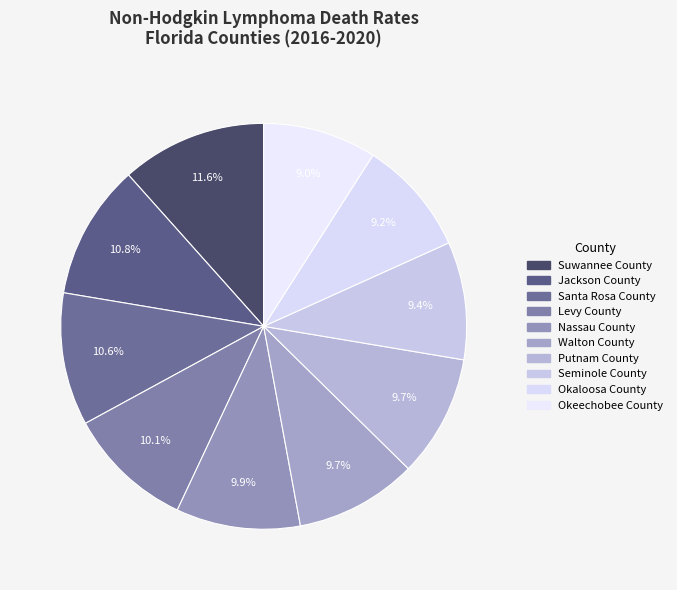

Does Nassau County represent more than half of the total?

No